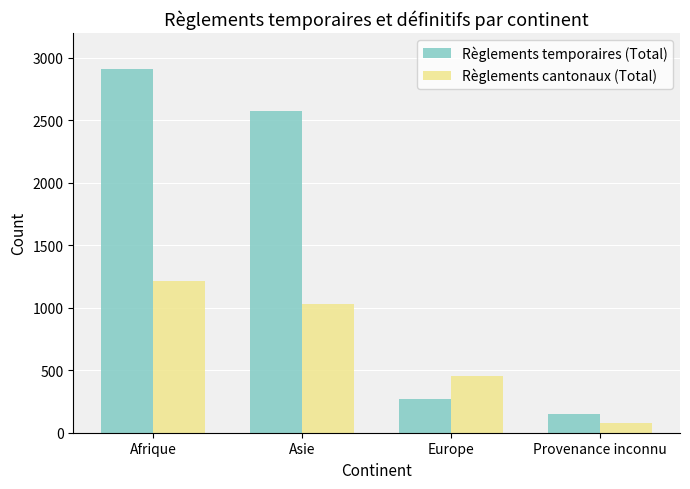

Reading left to right, list all the values displayed in this chart.

Règlements temporaires (Total): 2912	2577	269	146
Règlements cantonaux (Total): 1218	1029	452	76